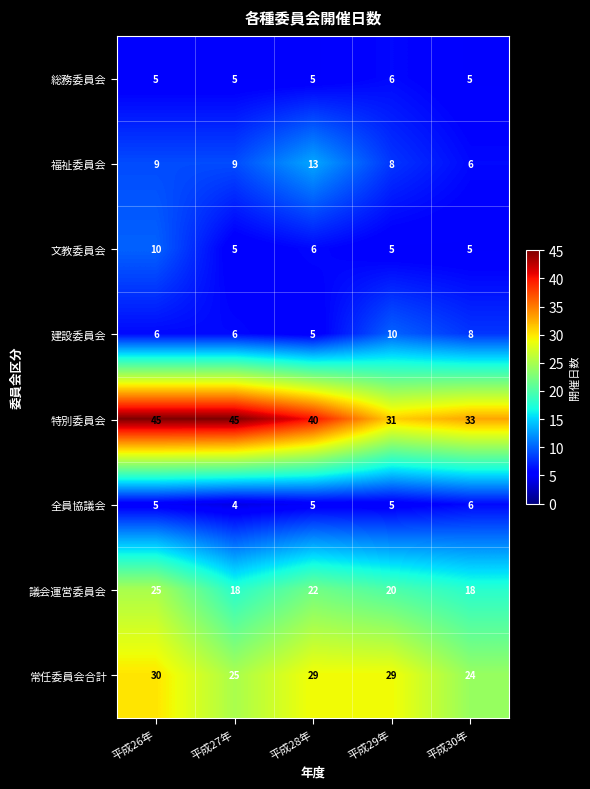

Between 平成28年 and 平成29年, which series saw the biggest shift?

特別委員会